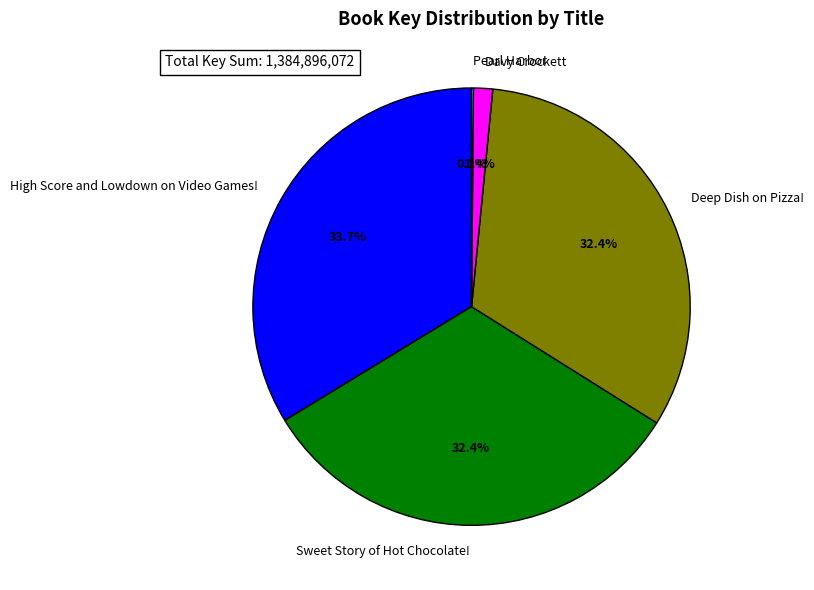

Which category has the biggest portion of the pie?

High Score and Lowdown on Video Games!